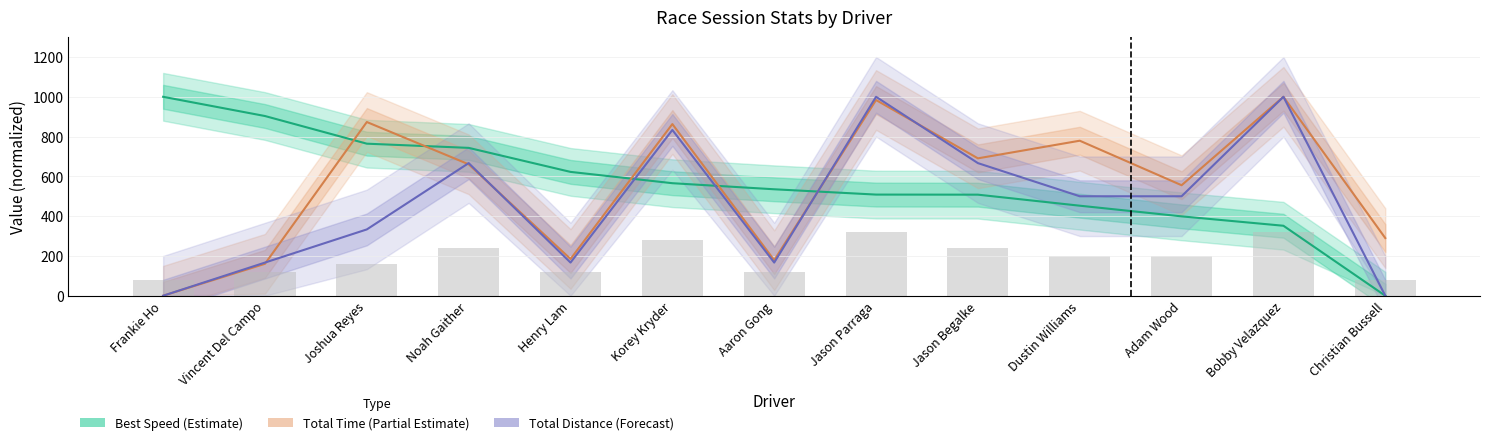

What is the difference between the highest and lowest values at Christian Bussell?

289.8